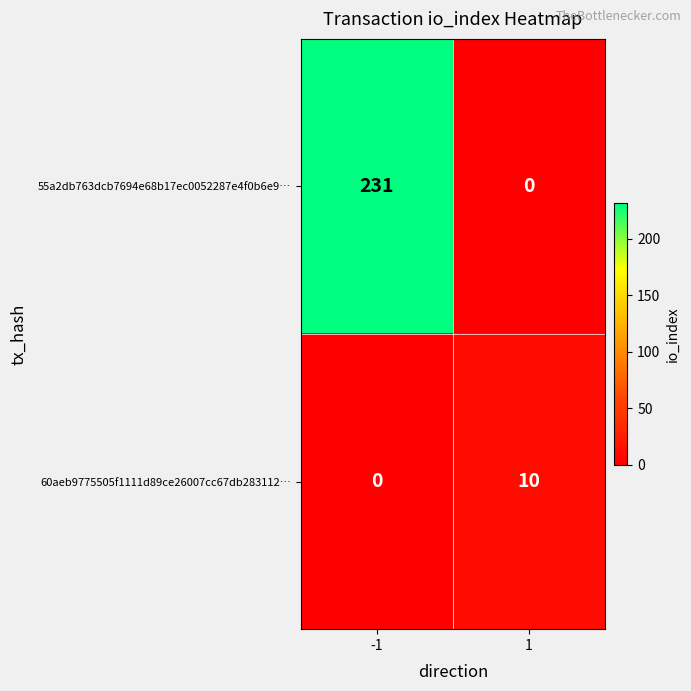

At which category is the sum across all series the highest?

-1